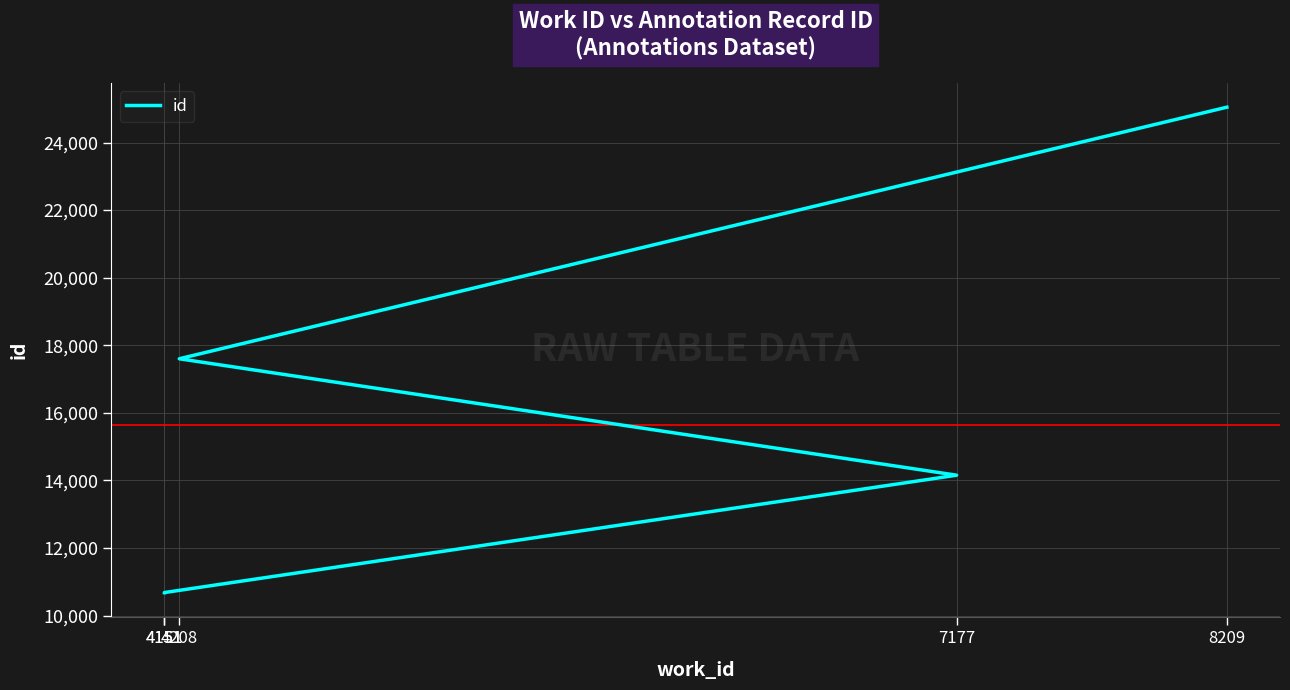

What is the ratio of the value at 4208 to the value at 4151?

1.6